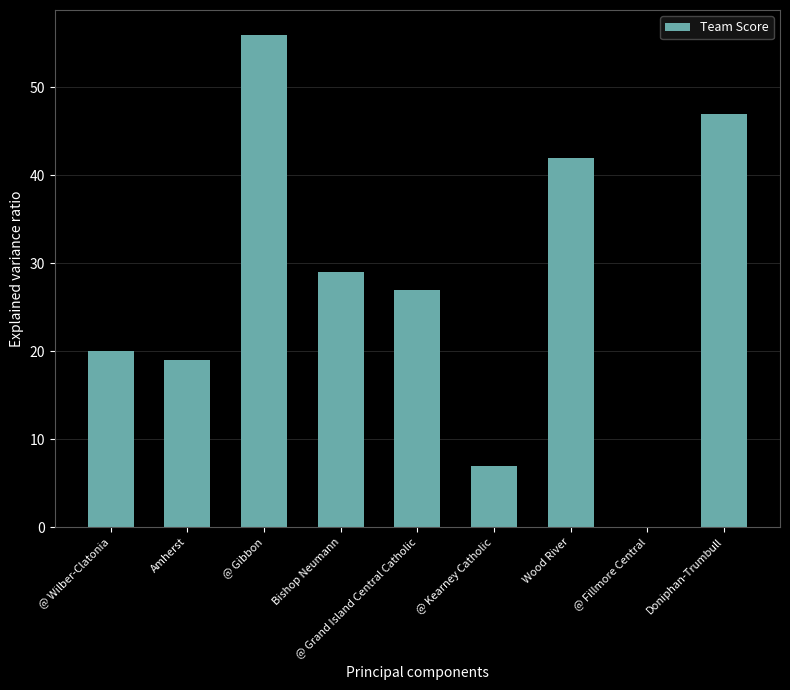

Count the number of data series in this chart.

1